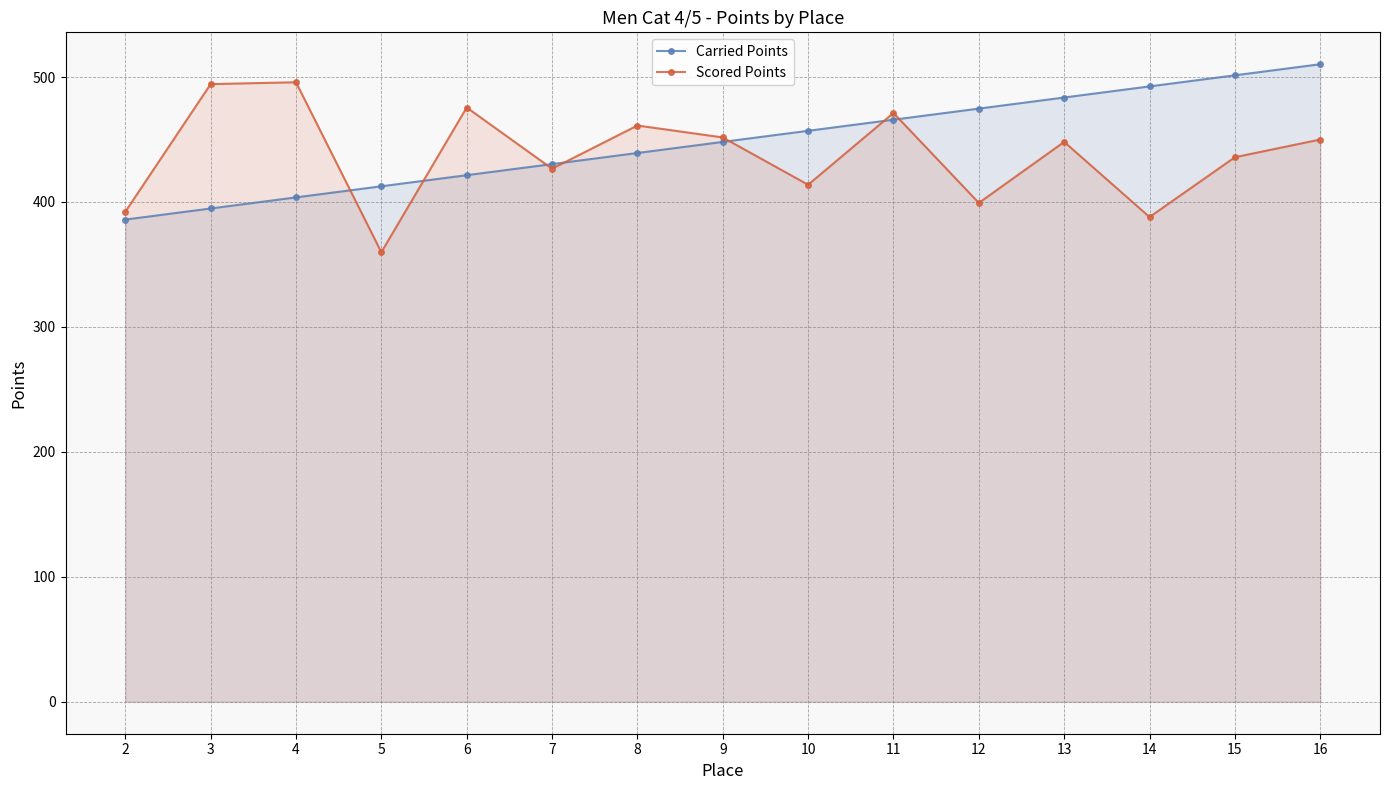

True or false: Carried Points has a value of 474.7 at 12.

True